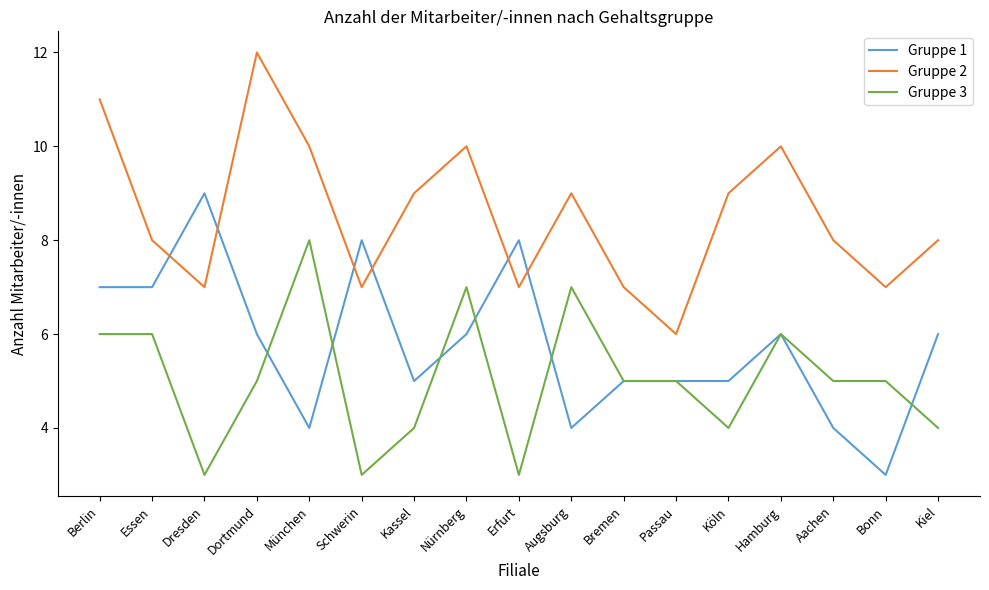

What is the spread (max minus min) of values at Schwerin?

5